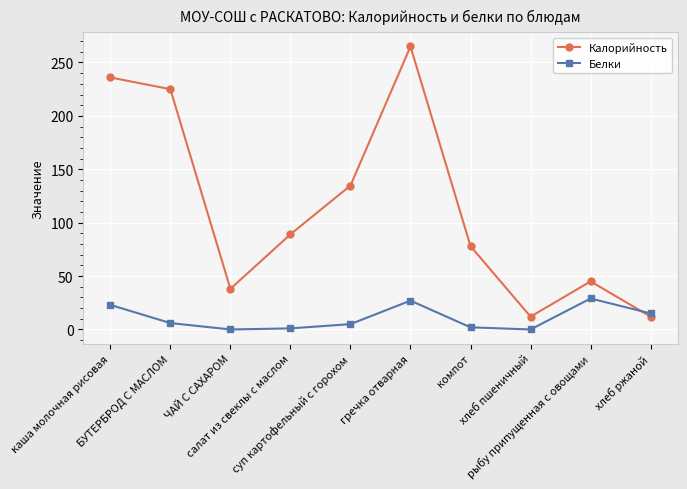

In Калорийность, how many points are lower than both neighbors (excluding endpoints)?

2